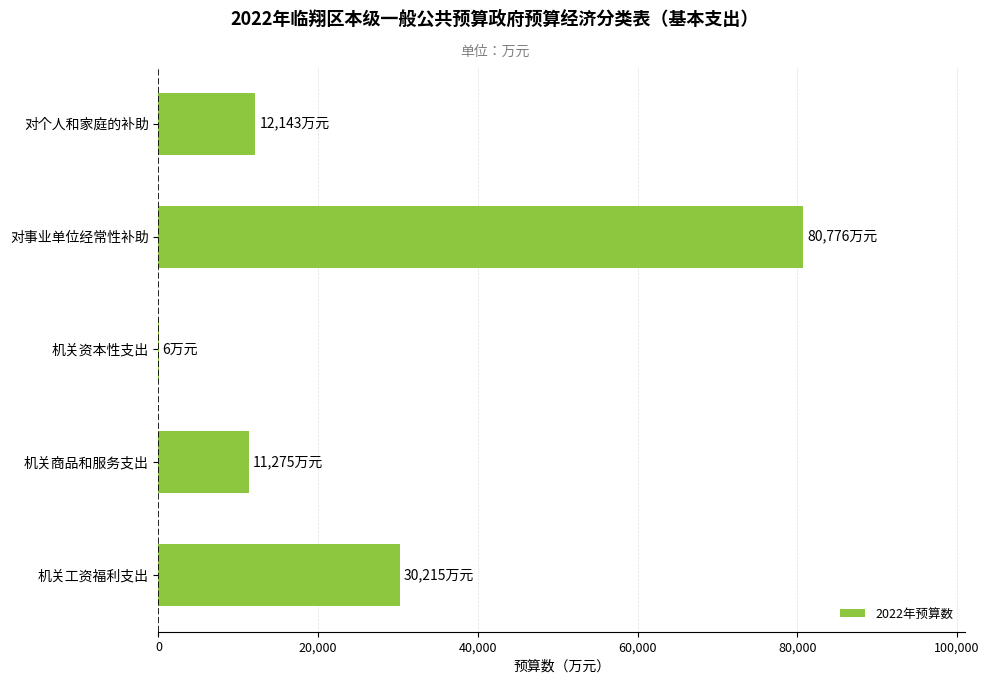

The value at 对个人和家庭的补助 is 5679. True or false?

False